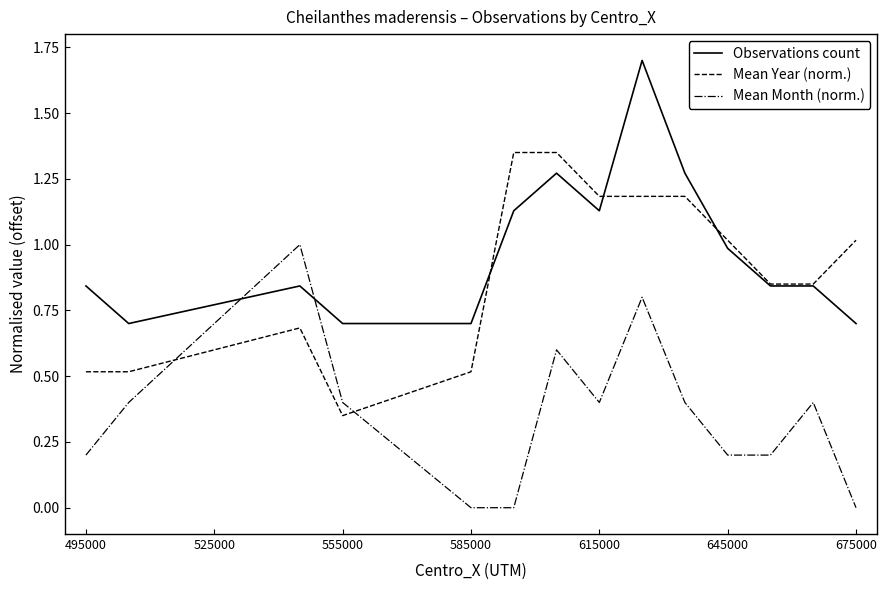

What is the difference between the maximum and minimum values in the Mean Year (norm.) series?

1.0